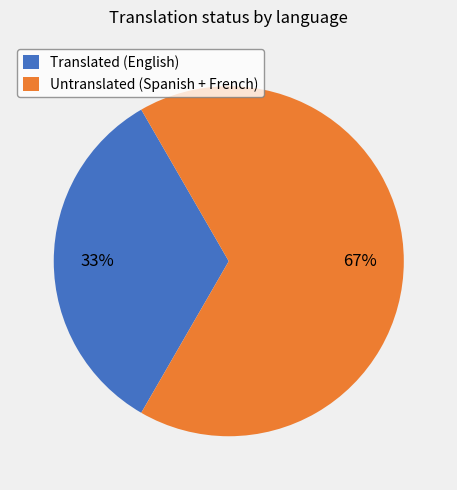

How many slices are in this pie chart?

2